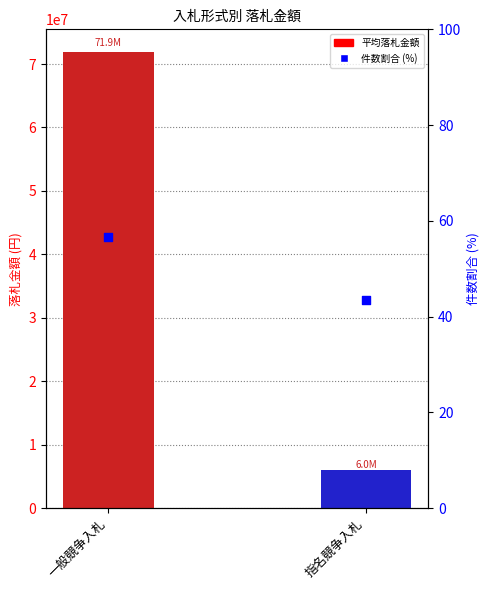

At how many categories does at least one series exceed 52214541?

1